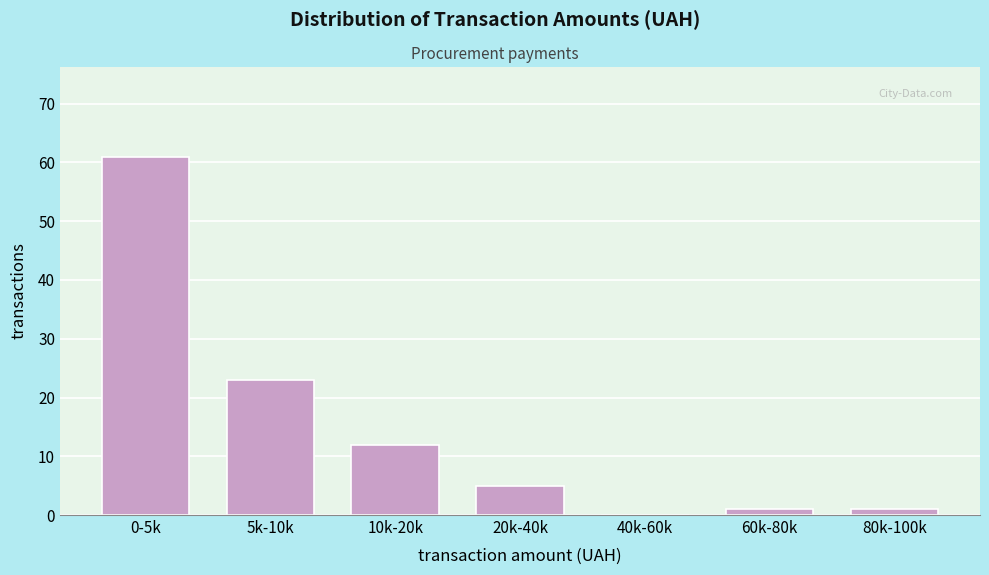

Reading left to right, transcribe all the data shown in this chart.

0-5k=61	5k-10k=23	10k-20k=12	20k-40k=5	40k-60k=0	60k-80k=1	80k-100k=1